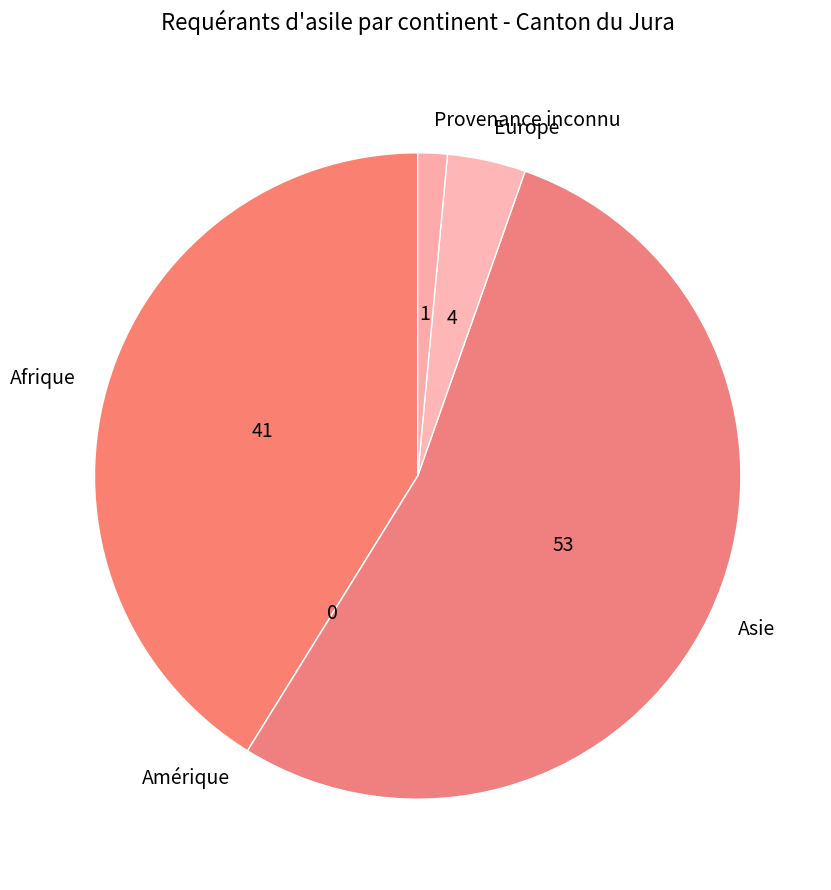

True or false: Provenance inconnu accounts for 11% of the total.

False